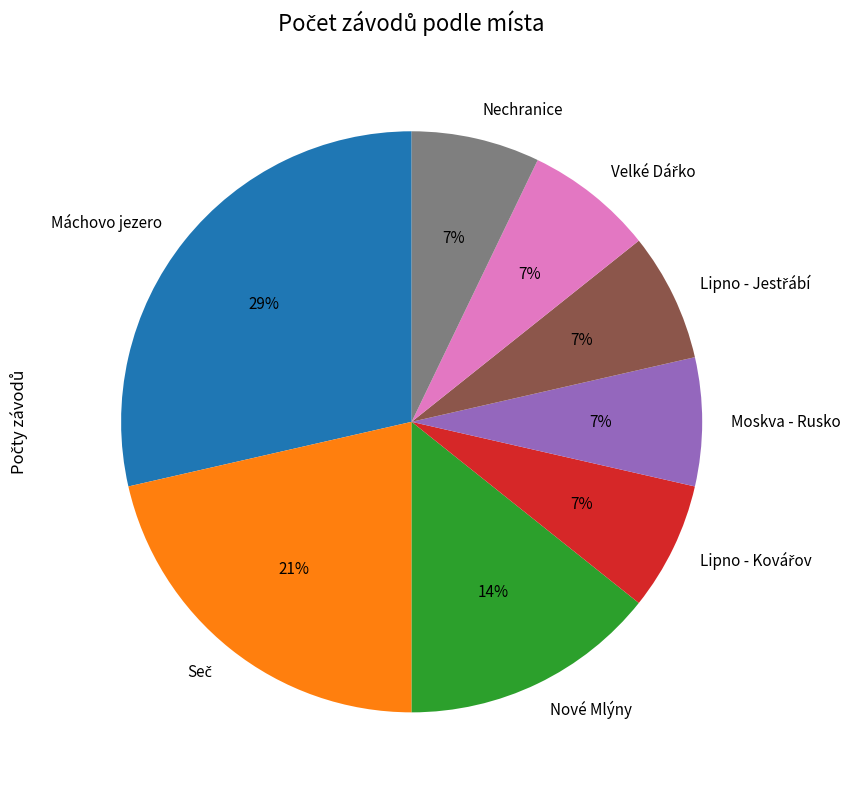

Which category has the biggest portion of the pie?

Máchovo jezero